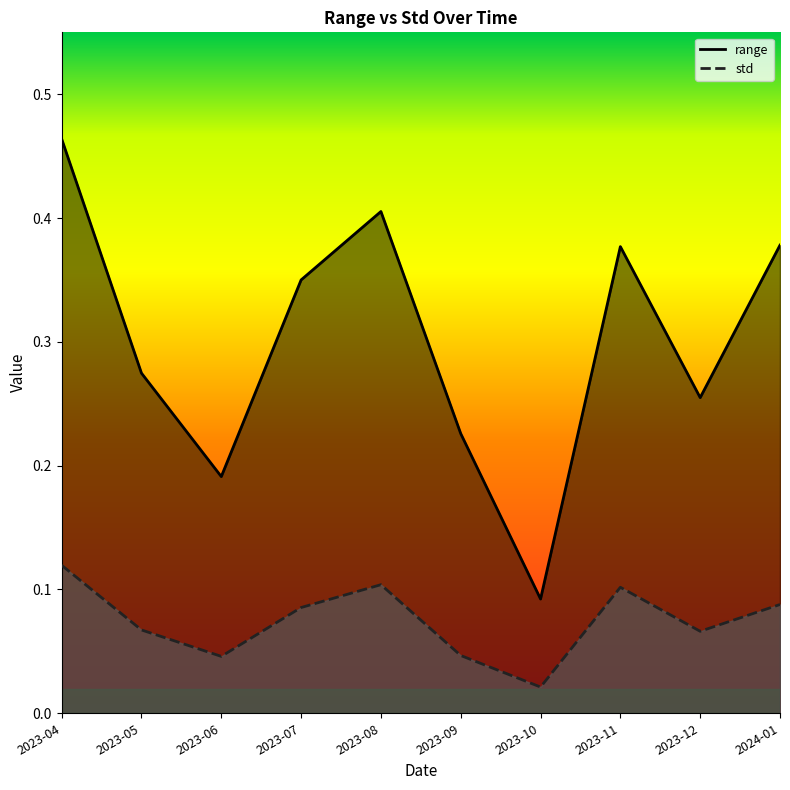

Which series has the largest range (max minus min)?

range